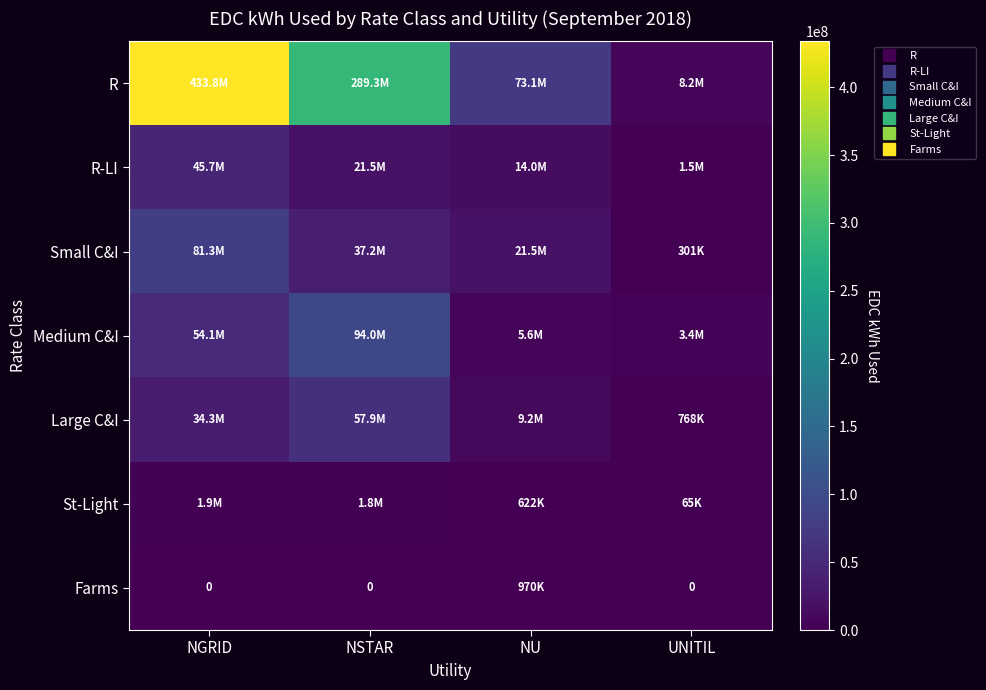

Rank the series at NGRID from lowest to highest value.

Farms, St-Light, Large C&I, R-LI, Medium C&I, Small C&I, R